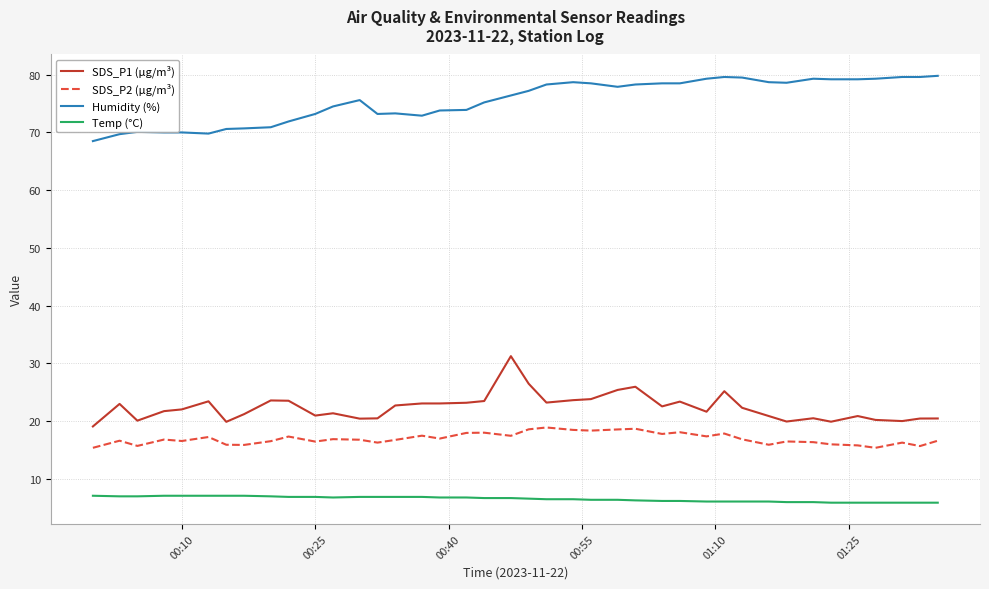

Rank the series by their maximum value, from lowest to highest.

Temp (°C), SDS_P2 (µg/m³), SDS_P1 (µg/m³), Humidity (%)